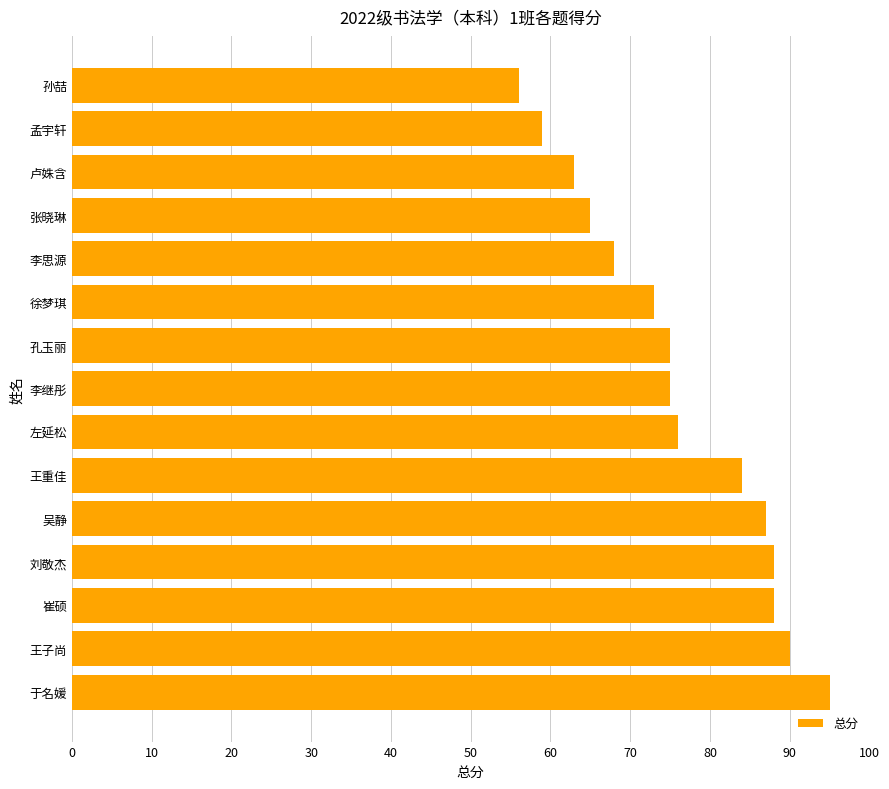

The chart shows a value of 56 at 孙喆. True or false?

True